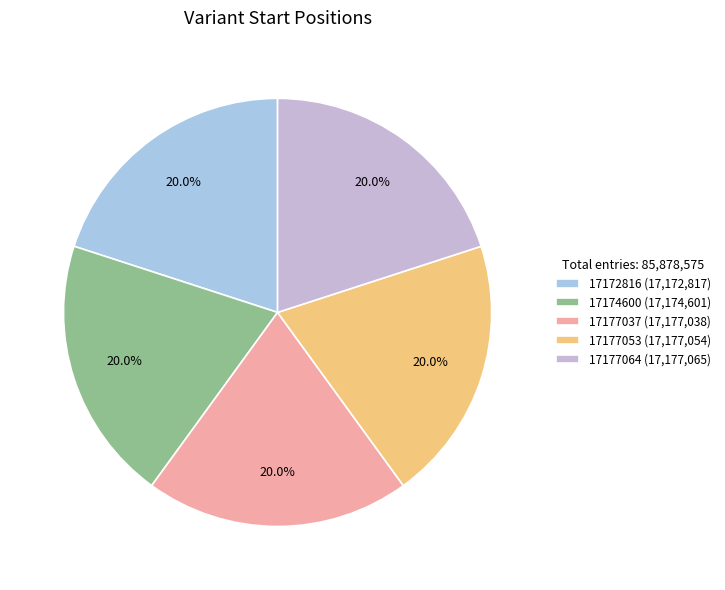

How many slices are in this pie chart?

5